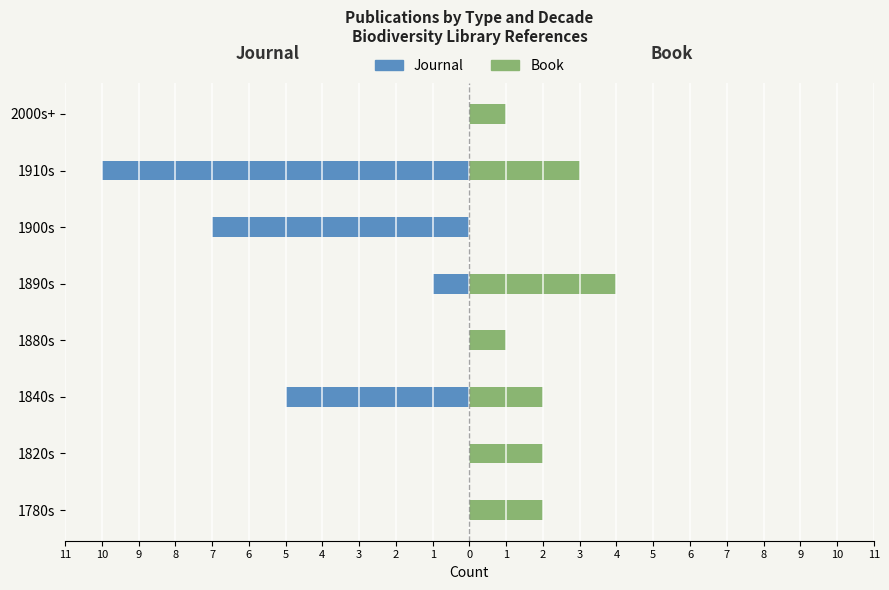

How many categories are shown in the chart?

8